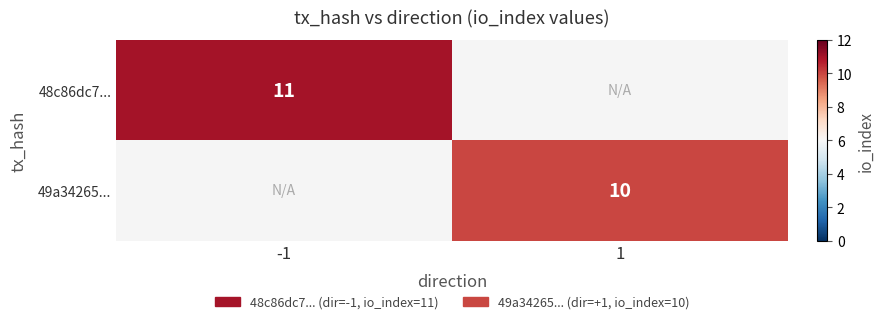

The value of 49a34265... at 1 is 10. True or false?

True